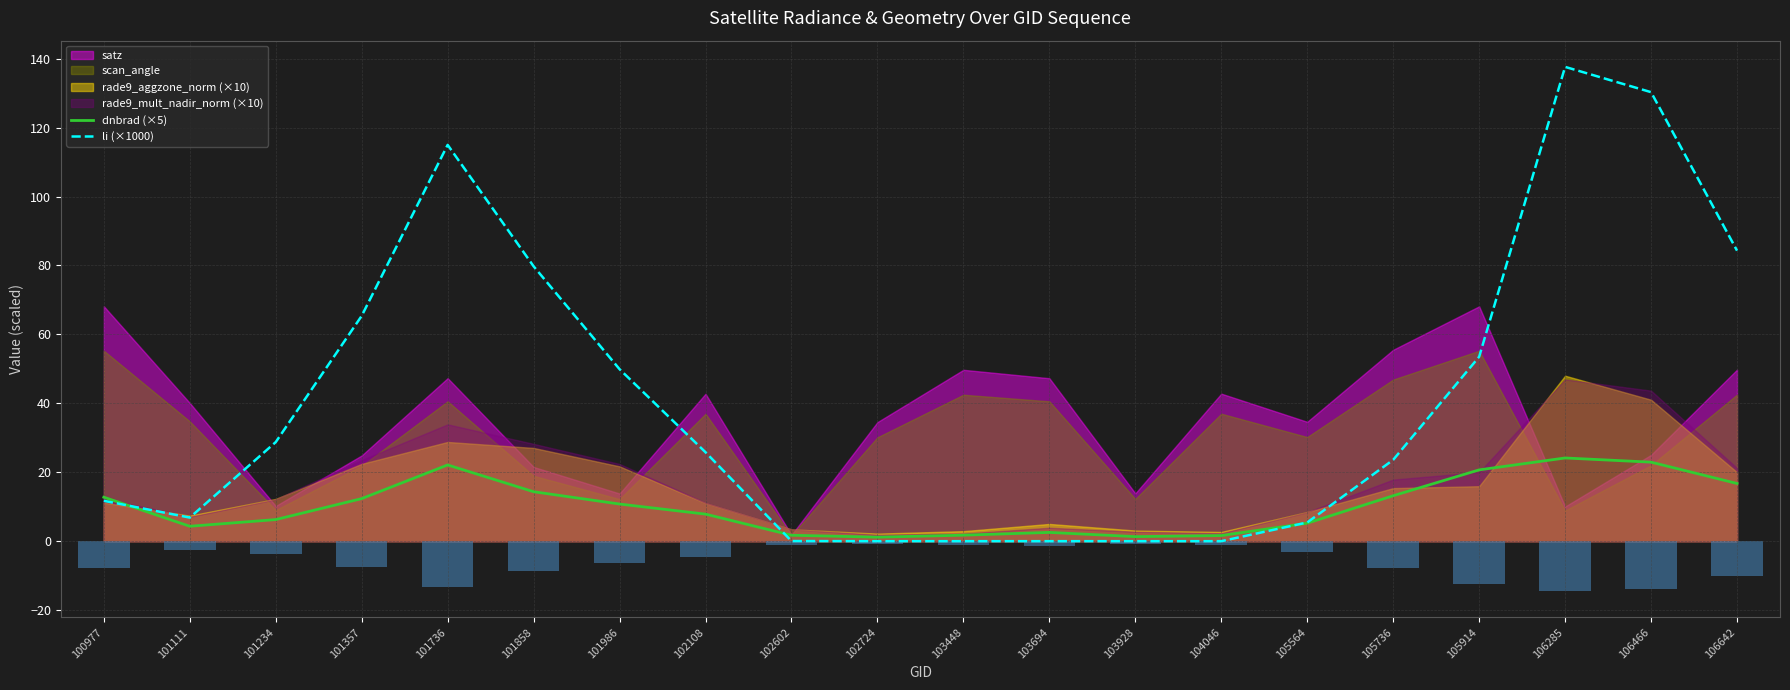

At which label does li (×1000) reach its peak?

106285